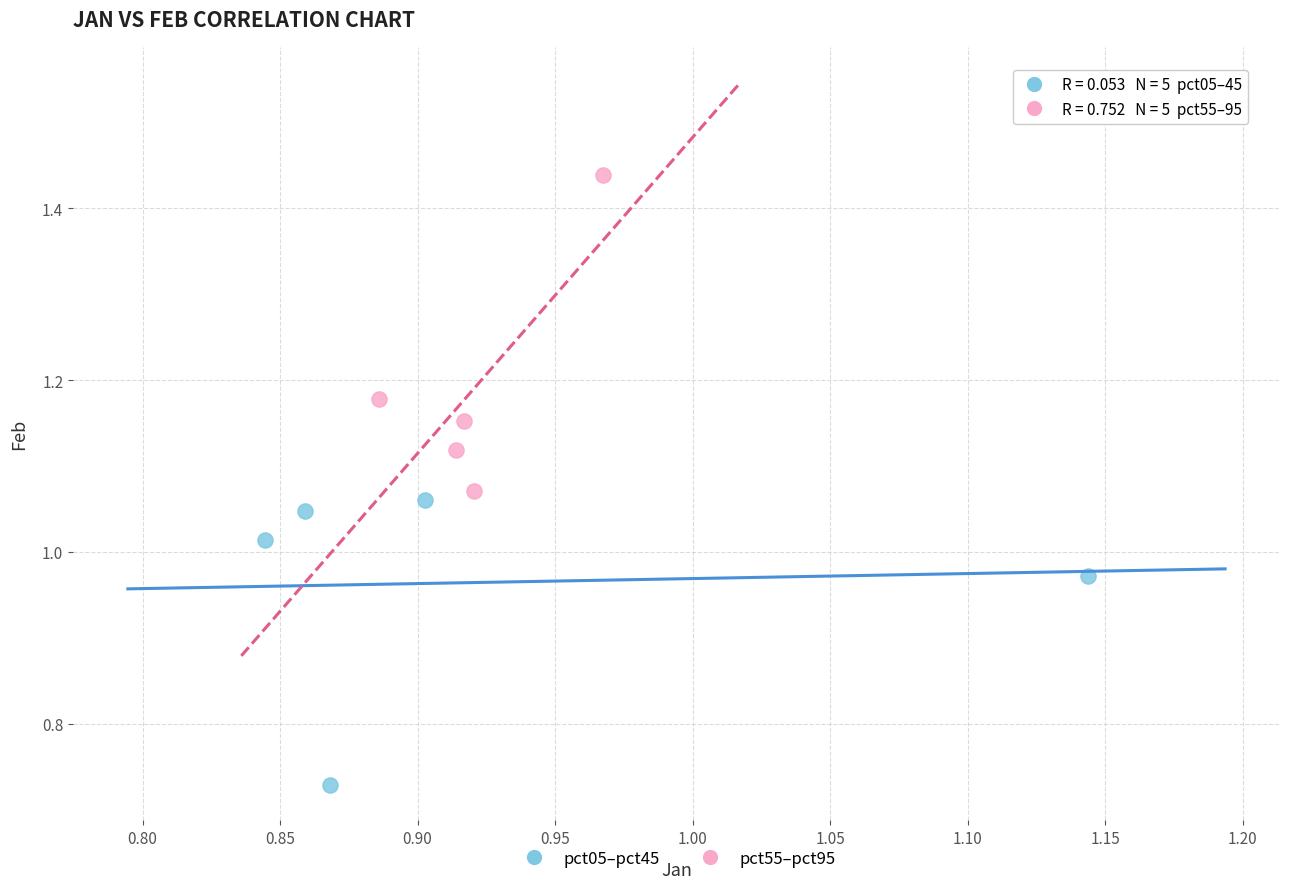

Which series reaches the maximum Y coordinate?

pct55–pct95